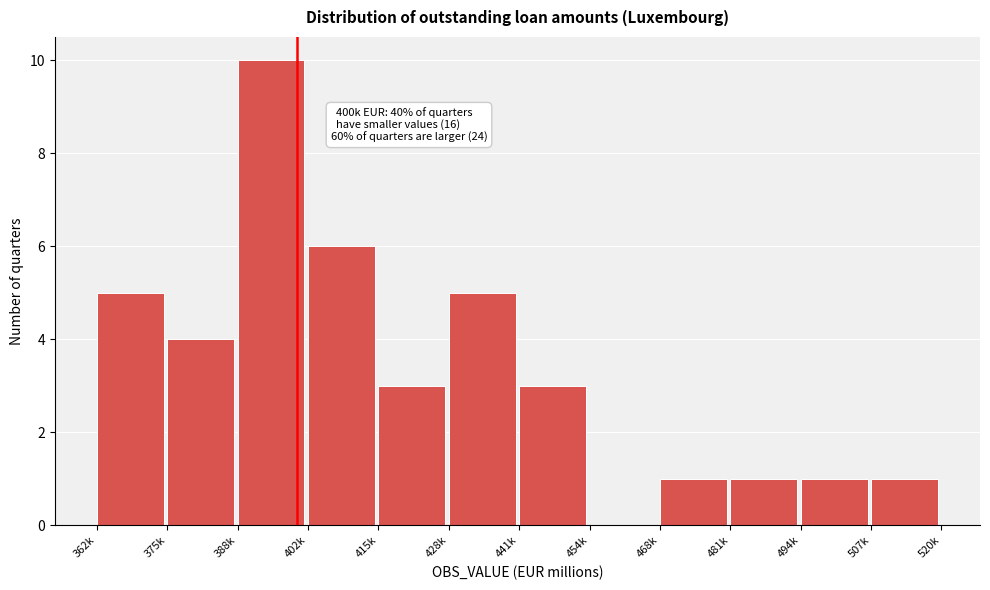

Reading right to left, list all the values displayed in this chart.

507k=1	494k=1	481k=1	468k=1	454k=0	441k=3	428k=5	415k=3	402k=6	388k=10	375k=4	362k=5